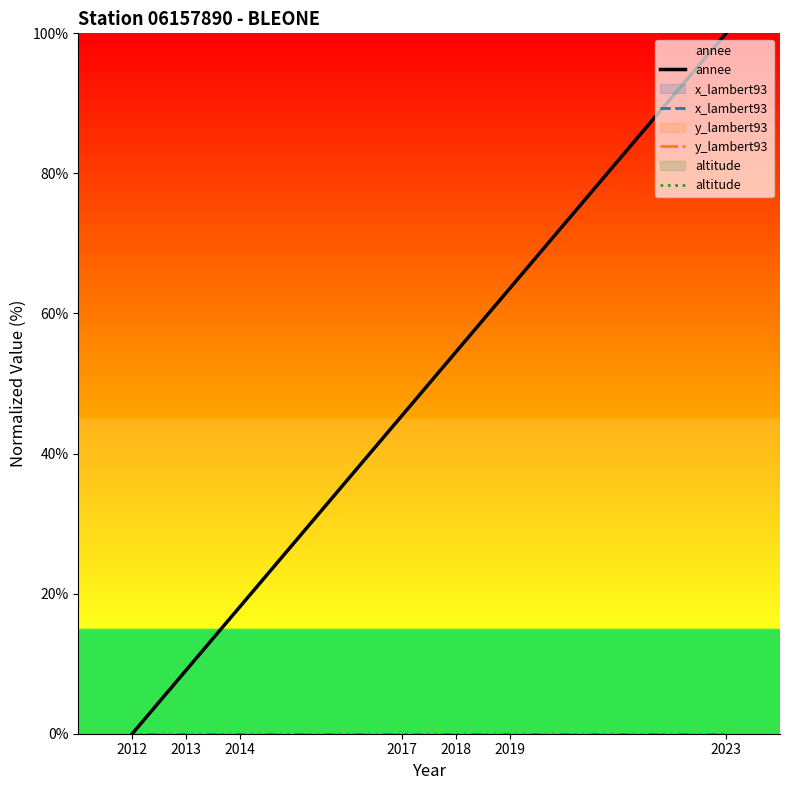

Does the chart have visible grid lines?

No